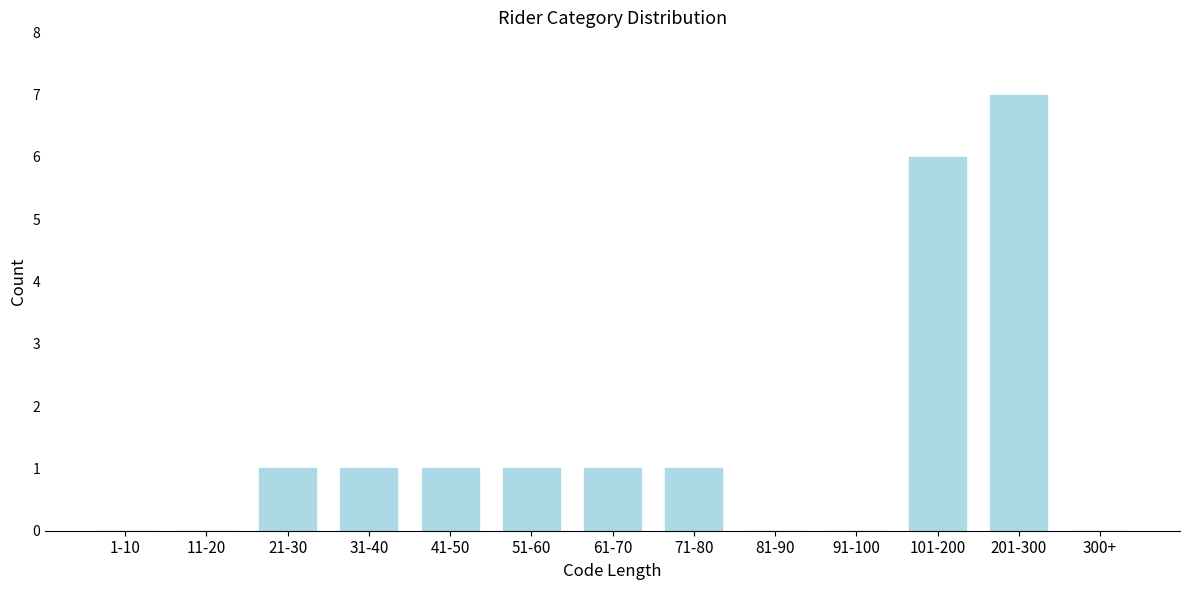

Reading left to right, what are all the values shown in this chart?

1-10=0	11-20=0	21-30=1	31-40=1	41-50=1	51-60=1	61-70=1	71-80=1	81-90=0	91-100=0	101-200=6	201-300=7	300+=0